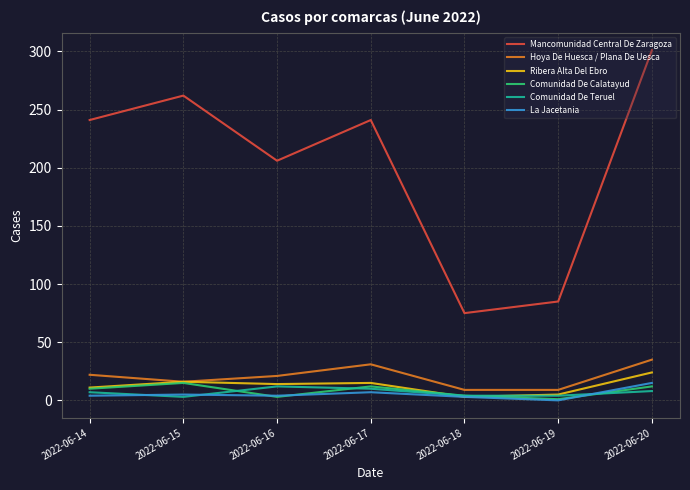

True or false: Comunidad De Calatayud and Mancomunidad Central De Zaragoza intersect in this chart.

False